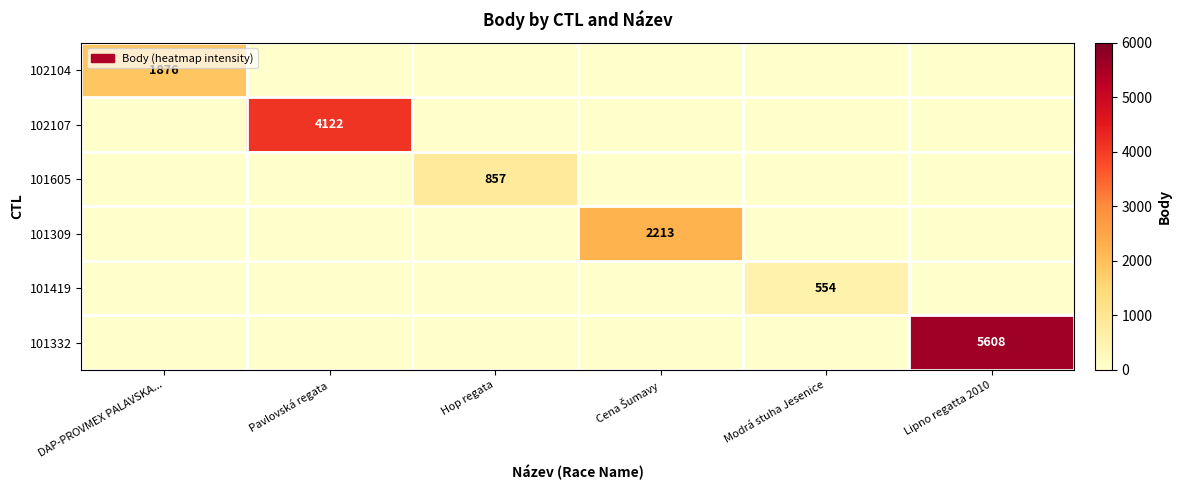

The 101419 series shows 554 at Modrá stuha Jesenice. True or false?

True